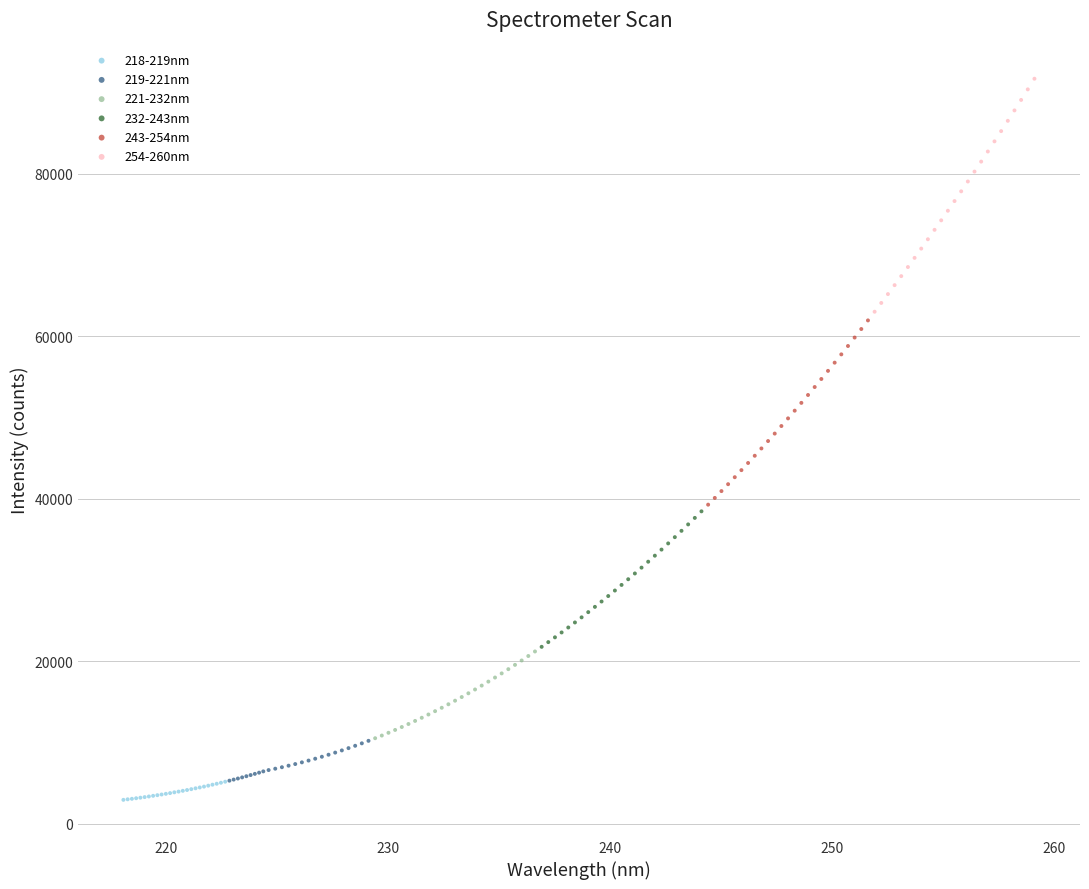

What are all the series names shown in the legend?

218-219nm, 219-221nm, 221-232nm, 232-243nm, 243-254nm, 254-260nm